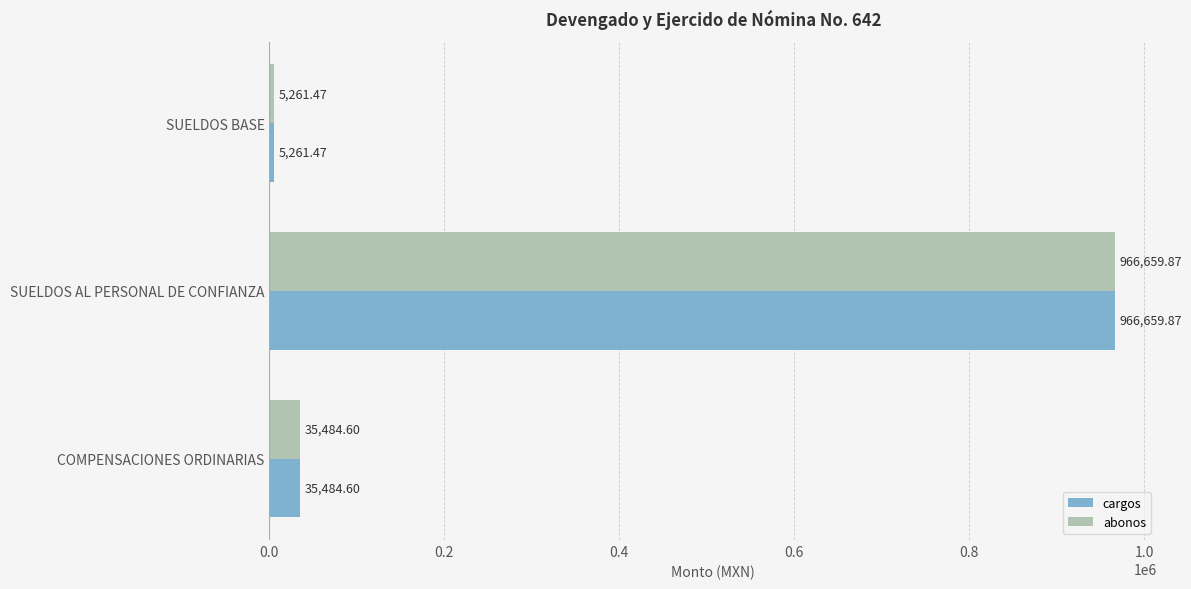

What is the difference between the second highest and minimum values in the cargos series?

30223.1